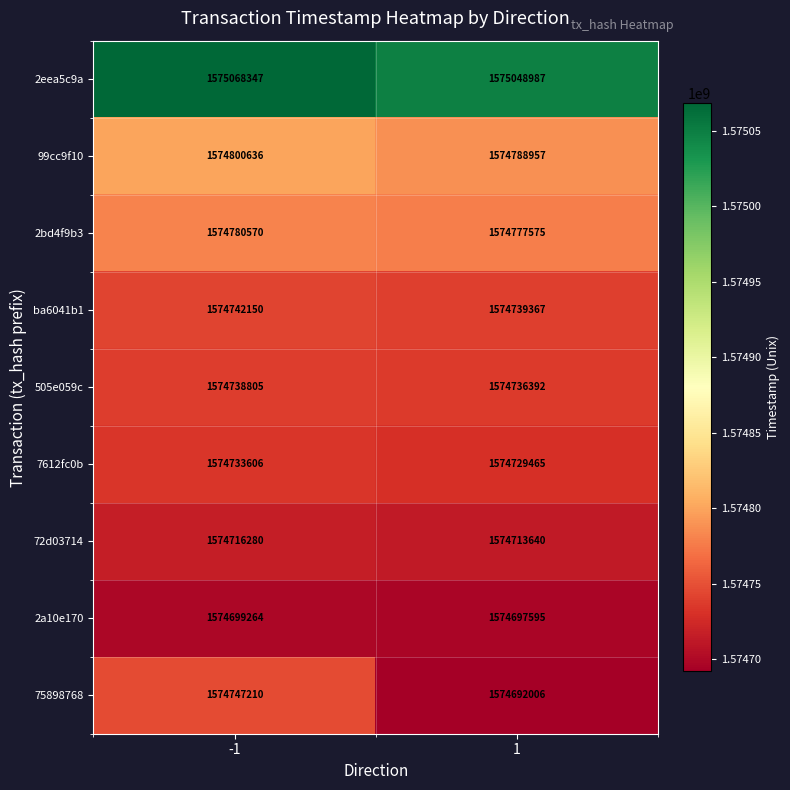

Which series changed the most between -1 and 1?

75898768